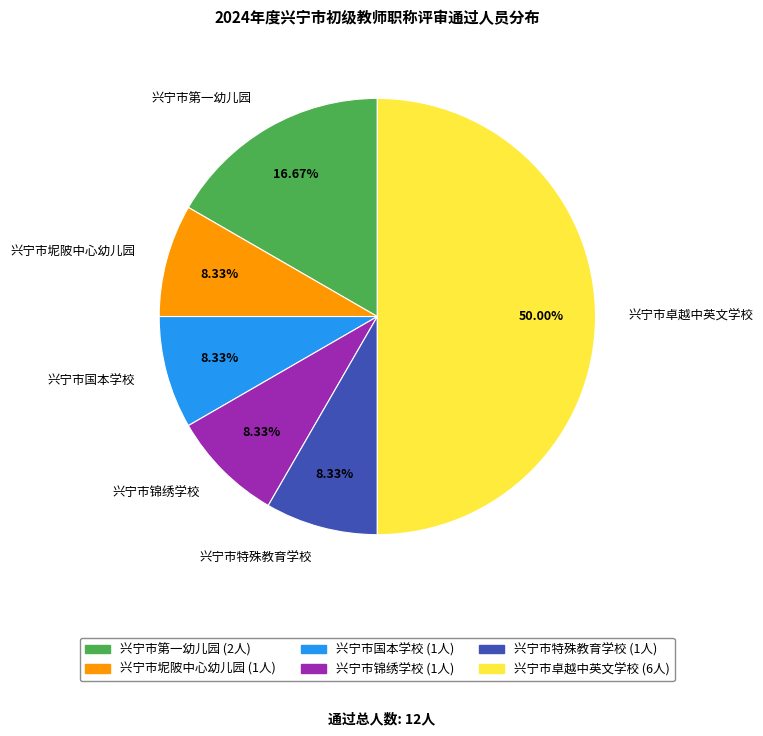

Does 兴宁市第一幼儿园 represent more than half of the total?

No